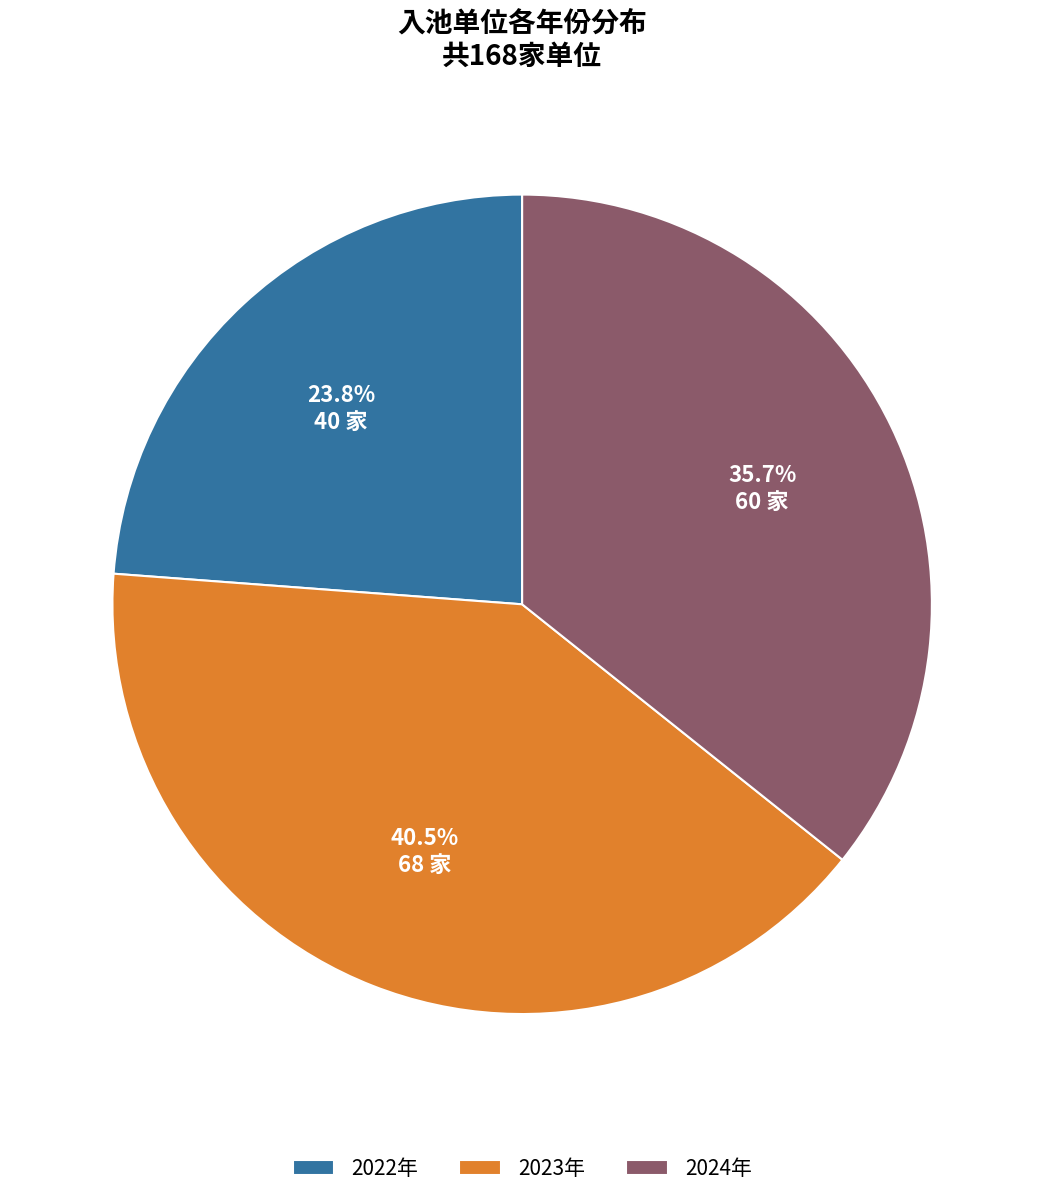

Approximately how many times larger is the value at 2023年 compared to 2022年?

1.7